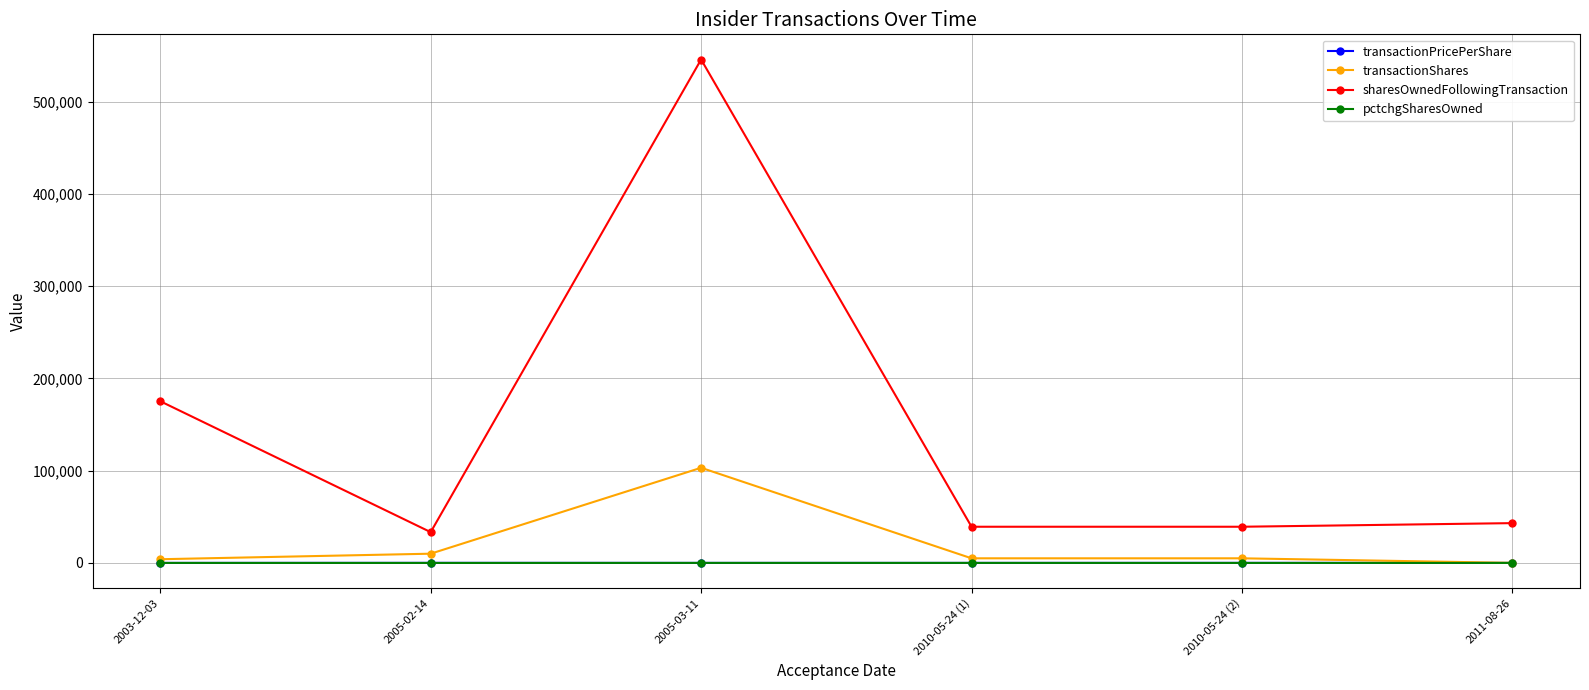

How many data points does each series have?

6